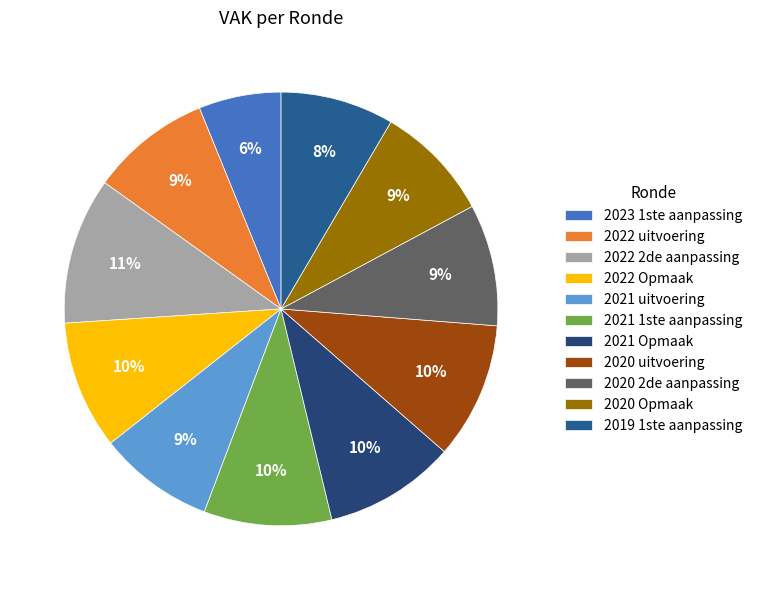

To the nearest percent, what percentage of the pie is 2021 uitvoering?

9%